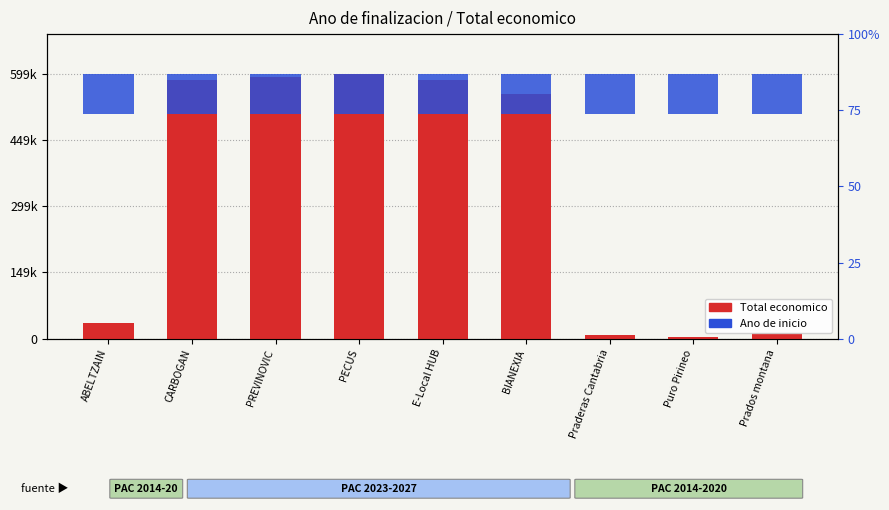

What is the label of the 1st bar from the right?

Prados montana